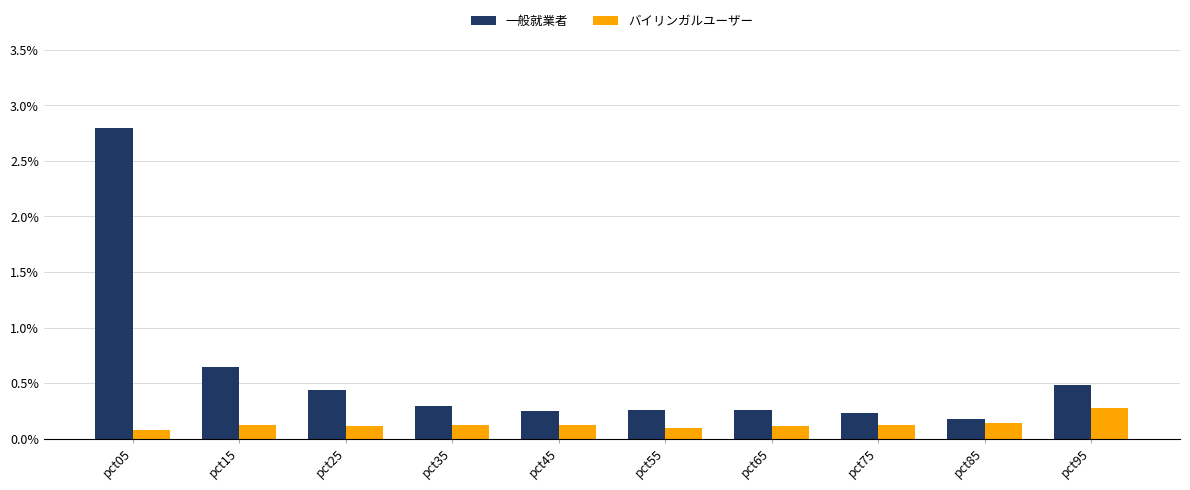

Which label corresponds to the largest value in the chart?

pct05